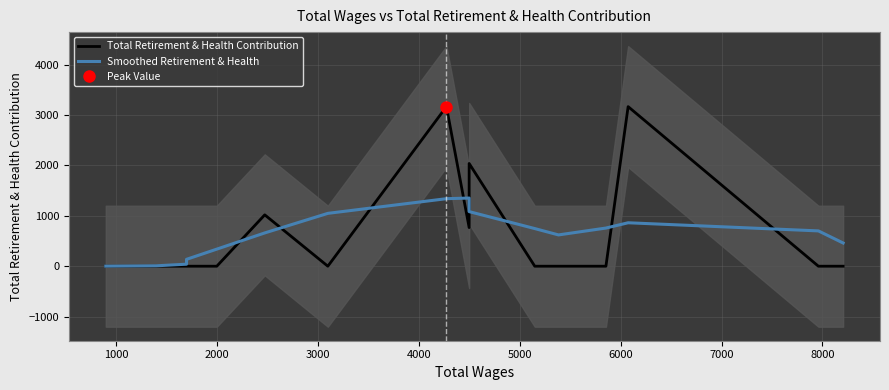

Is the value of Total Retirement & Health Contribution at 8000 greater than the value of Smoothed Retirement & Health at 7000?

No